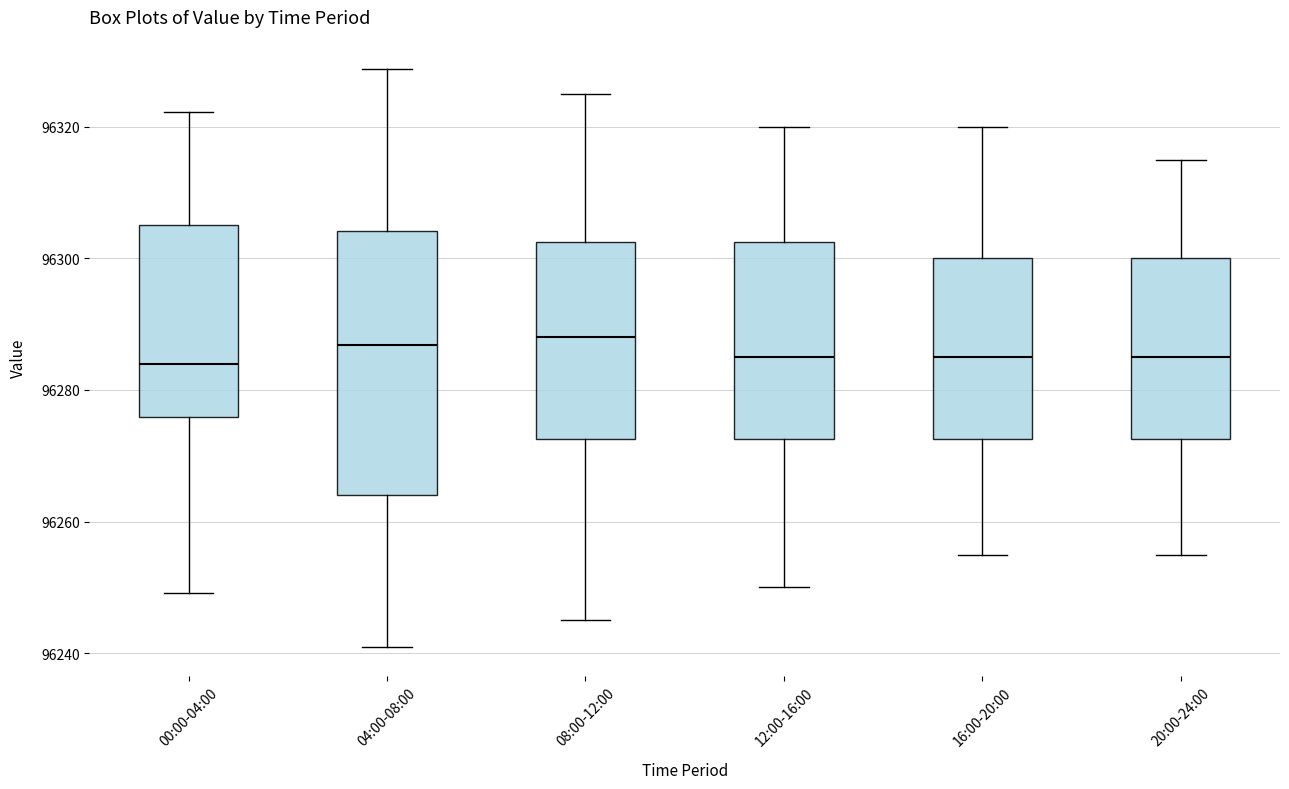

Reading left to right, read every box against the y-axis: the position of its median line, the range the box covers, and the ends of its whiskers. The values are not printed on the chart, so give them approximately, as read against the axis.

00:00-04:00: median 96284, box 96276 to 96306, whiskers 96250 to 96322
04:00-08:00: median 96286, box 96264 to 96304, whiskers 96240 to 96328
08:00-12:00: median 96288, box 96272 to 96302, whiskers 96246 to 96326
12:00-16:00: median 96286, box 96272 to 96302, whiskers 96250 to 96320
16:00-20:00: median 96286, box 96272 to 96300, whiskers 96256 to 96320
20:00-24:00: median 96286, box 96272 to 96300, whiskers 96256 to 96316